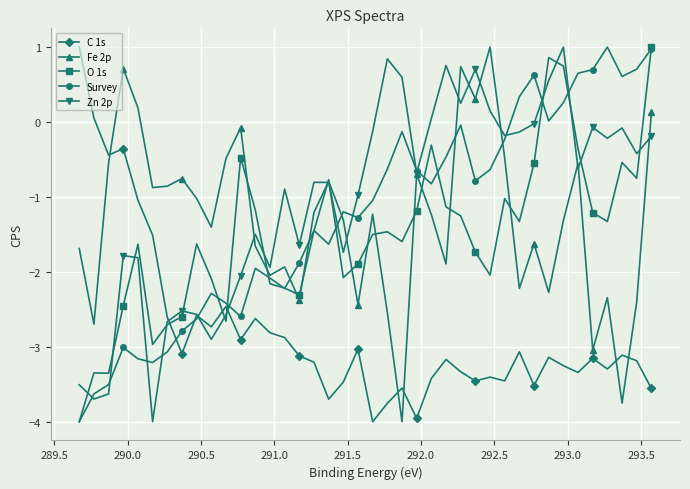

What is the average value of the Zn 2p series?

-1.0